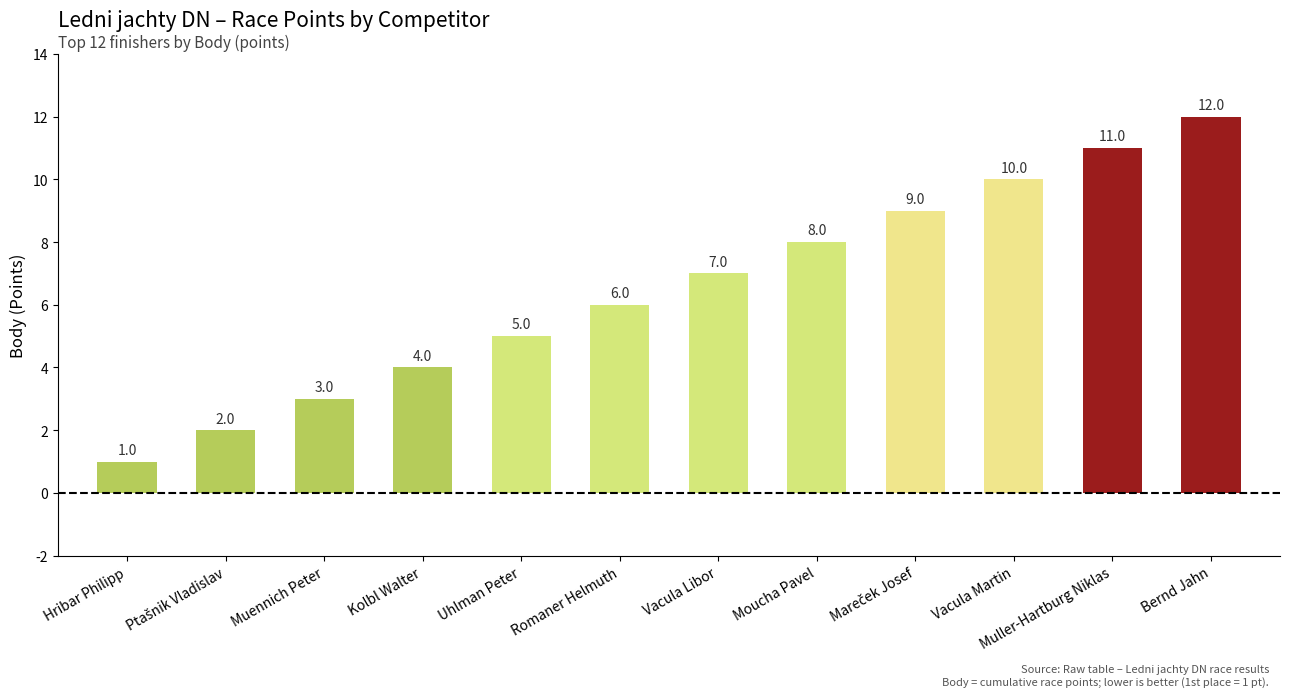

What is the value of the 3rd bar from the left?

3